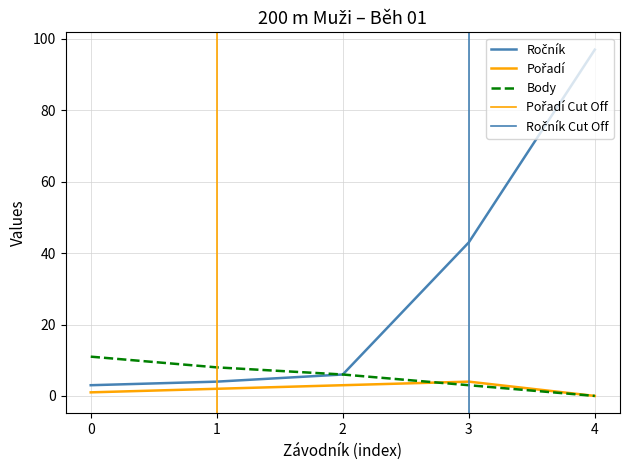

How many values in the Body series exceed 6?

2